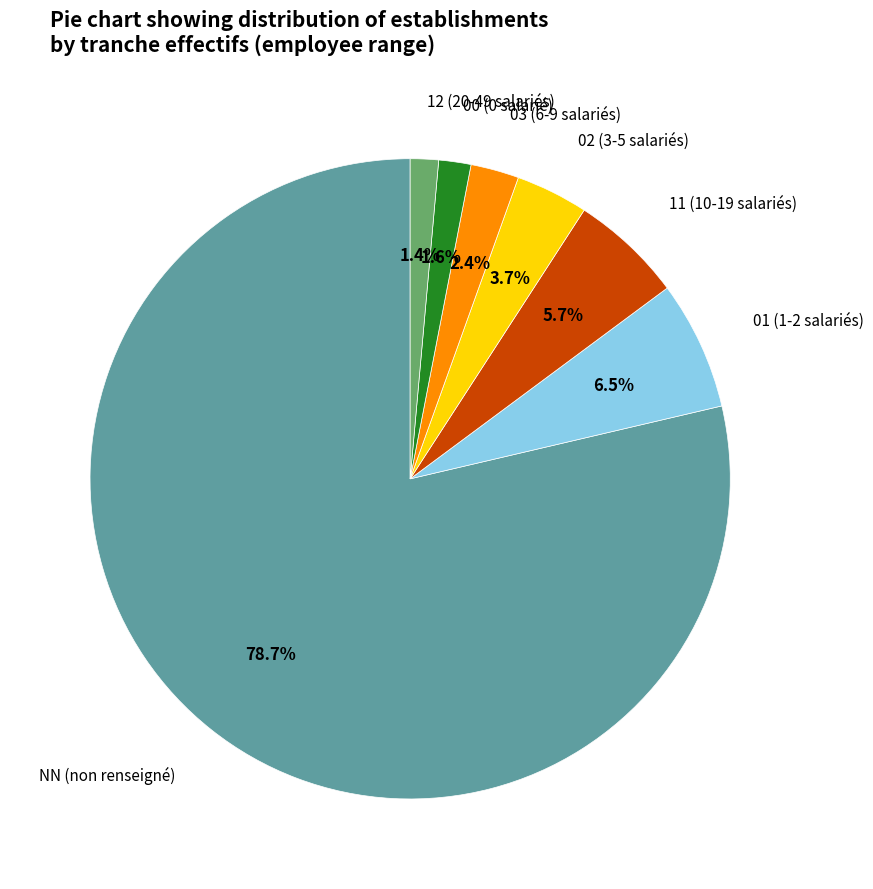

Count the number of slices in the pie.

7